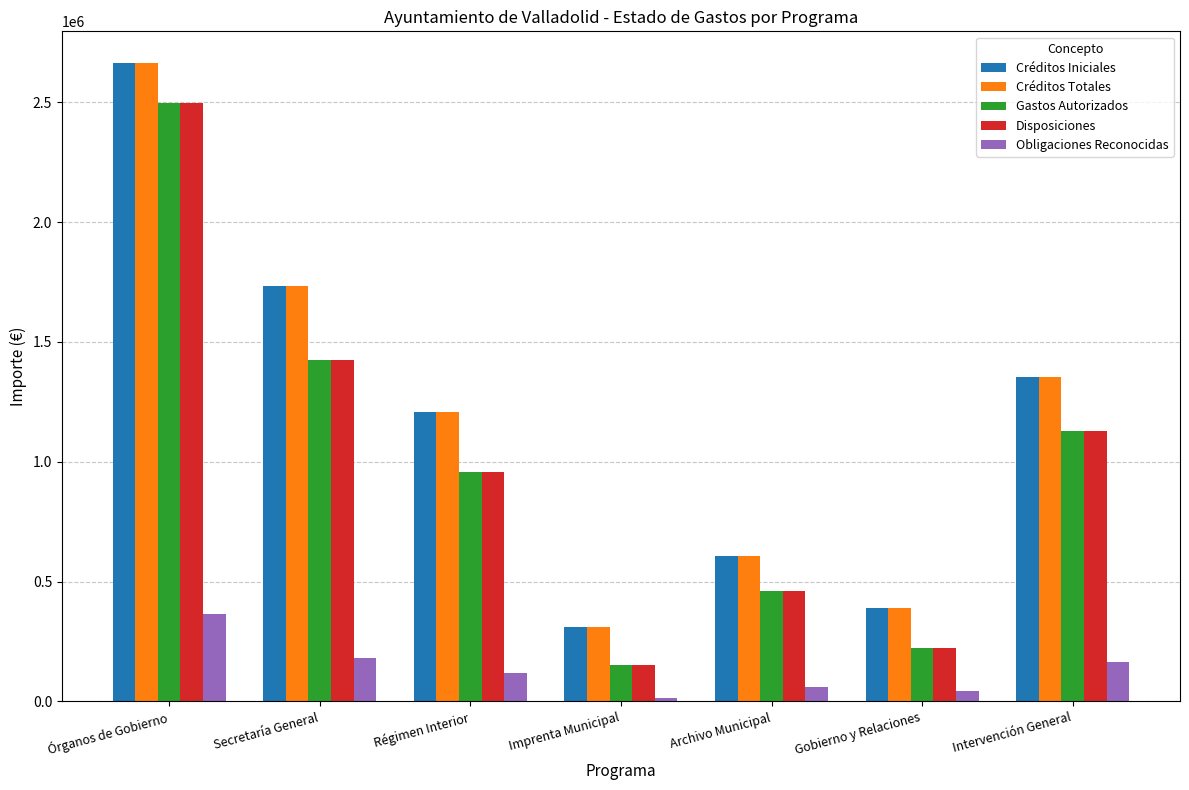

Is it true that Créditos Iniciales equals 2004660.4 at Intervención General?

False